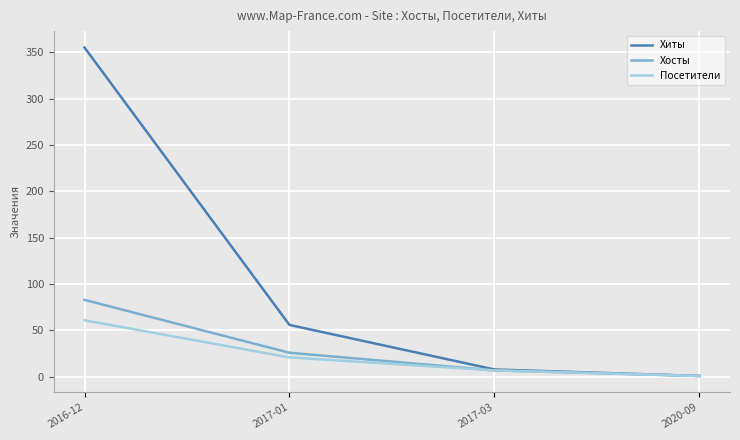

Which series changed the most between 2017-01 and 2017-03?

Хиты